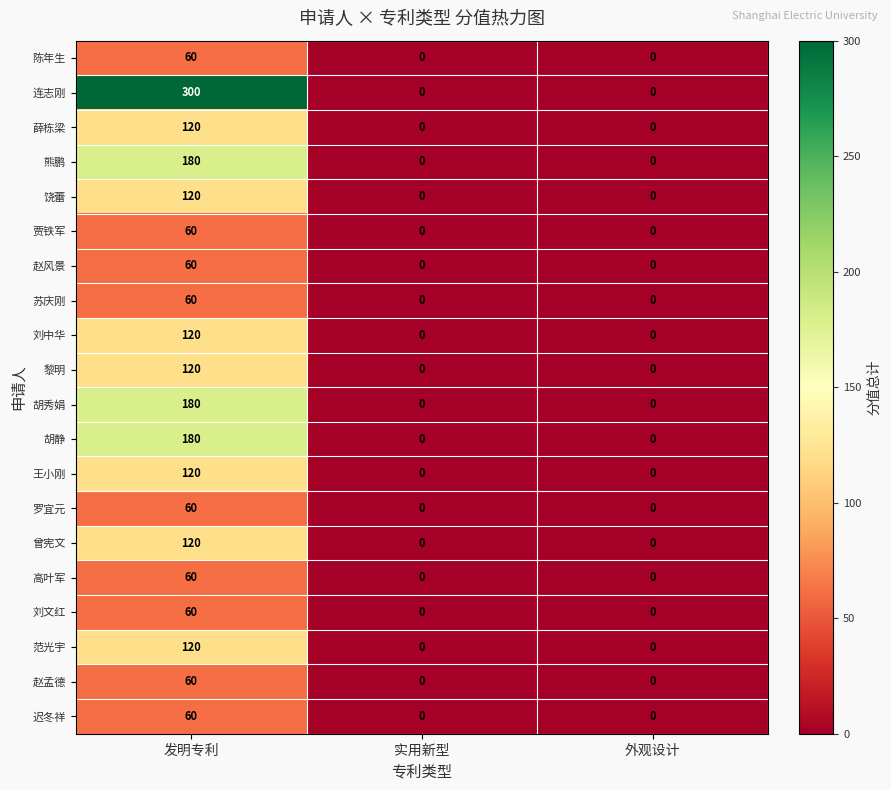

Is the value of 赵风景 at 发明专利 greater than the value of 黎明 at 外观设计?

Yes